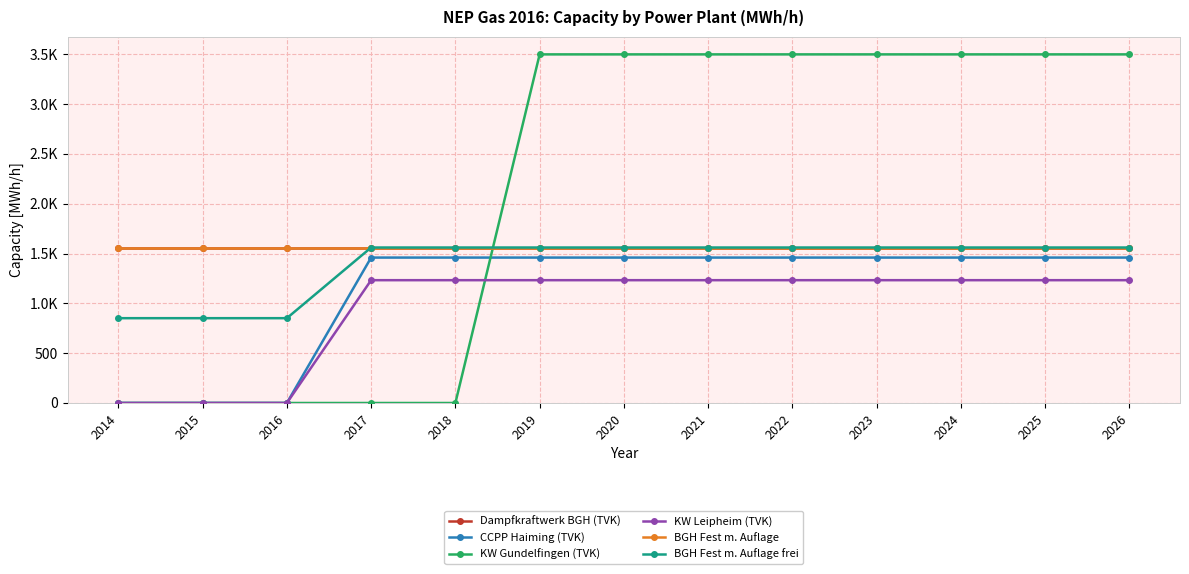

Does the chart have visible grid lines?

Yes